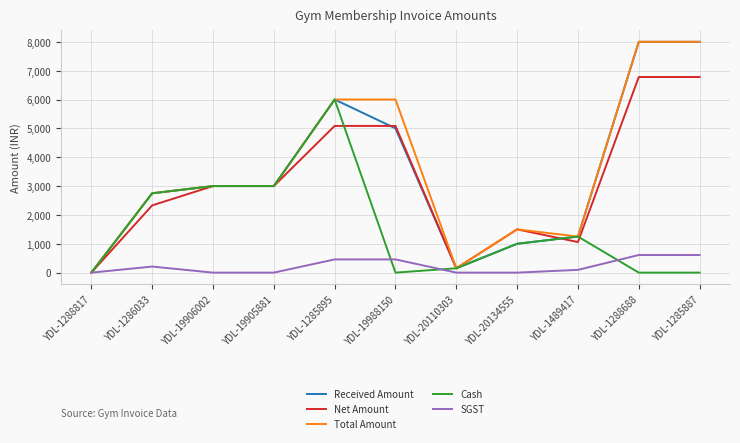

The value of Net Amount at YDL-19905881 is 3000.0. True or false?

True